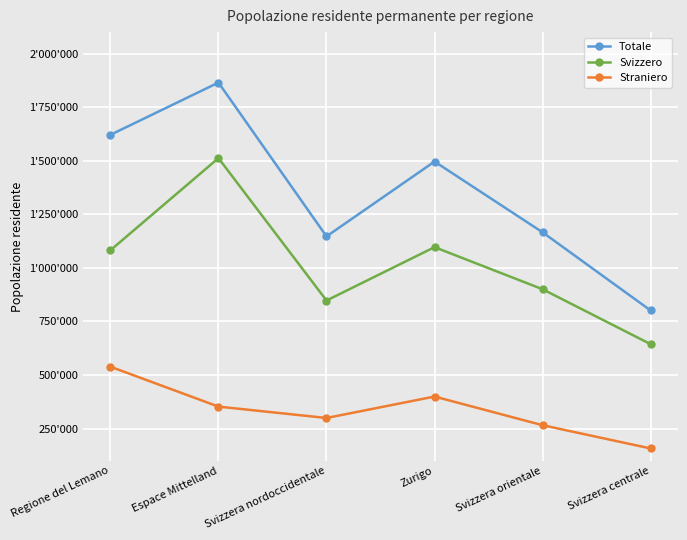

What is the label of the 1st point from the left?

Regione del Lemano